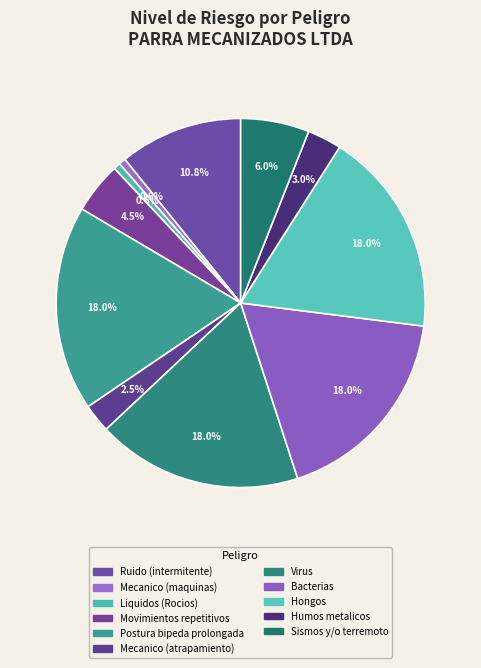

Count the number of slices in the pie.

11